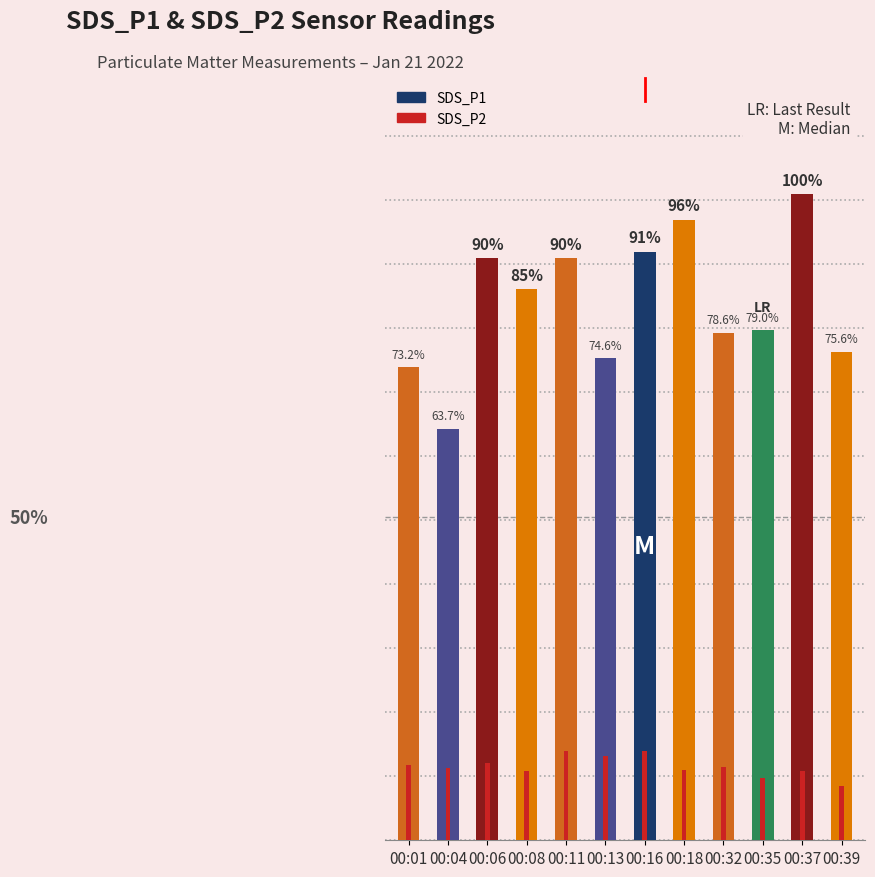

What is the value of the SDS_P2 bar at the 4th from the left?

2.2